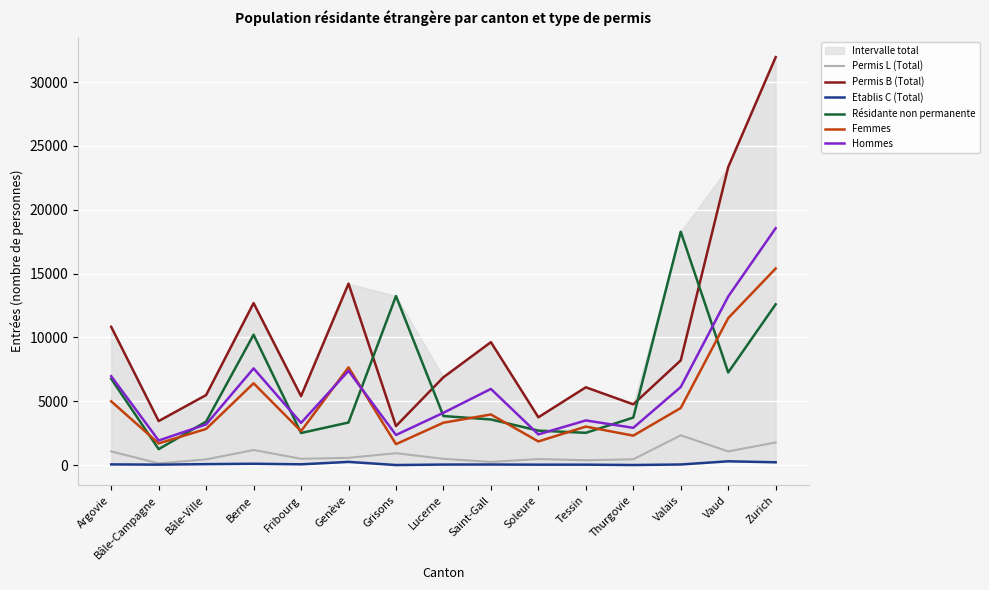

Where is the first local maximum for Permis B (Total)?

Berne